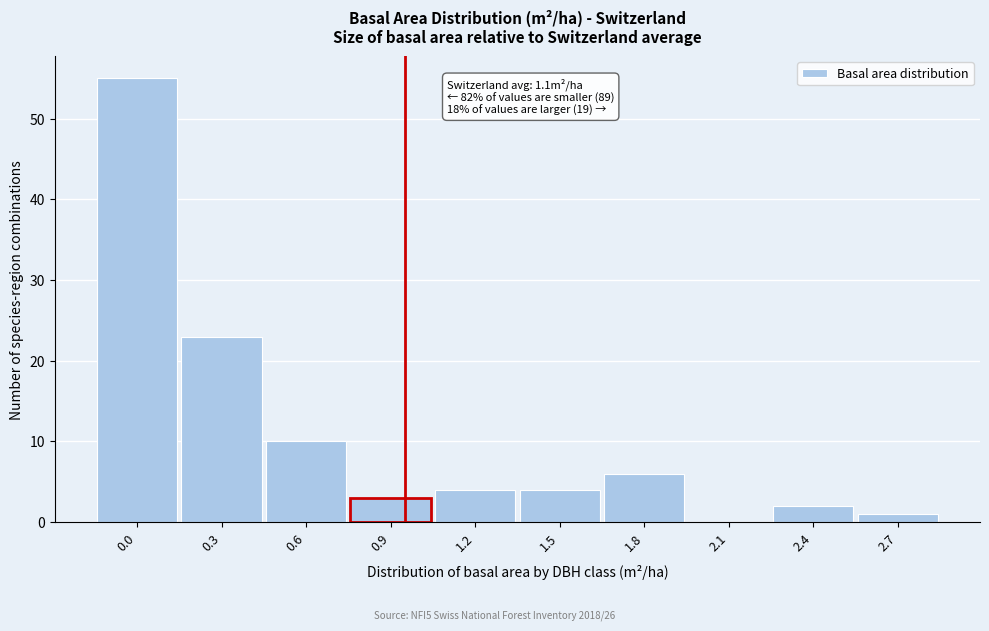

Reading right to left, what are all the values shown in this chart?

2.7=1	2.4=2	2.1=0	1.8=6	1.5=4	1.2=4	0.9=3	0.6=10	0.3=23	0.0=55